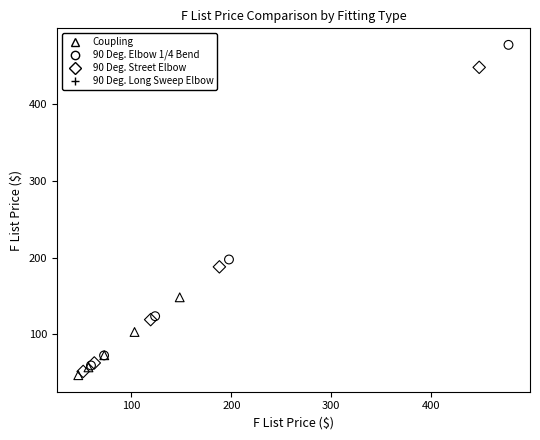

Which series has the largest Y range (max minus min)?

90 Deg. Elbow 1/4 Bend